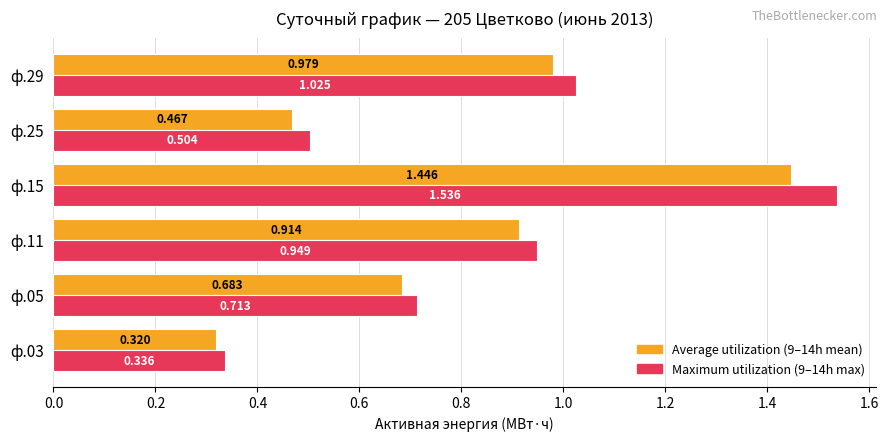

How many categories are shown in the chart?

6